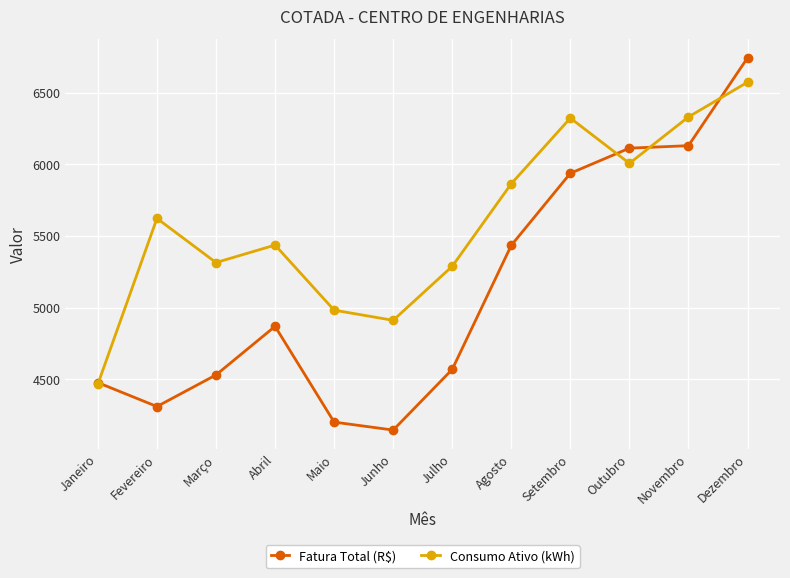

How many categories are shown in the chart?

12